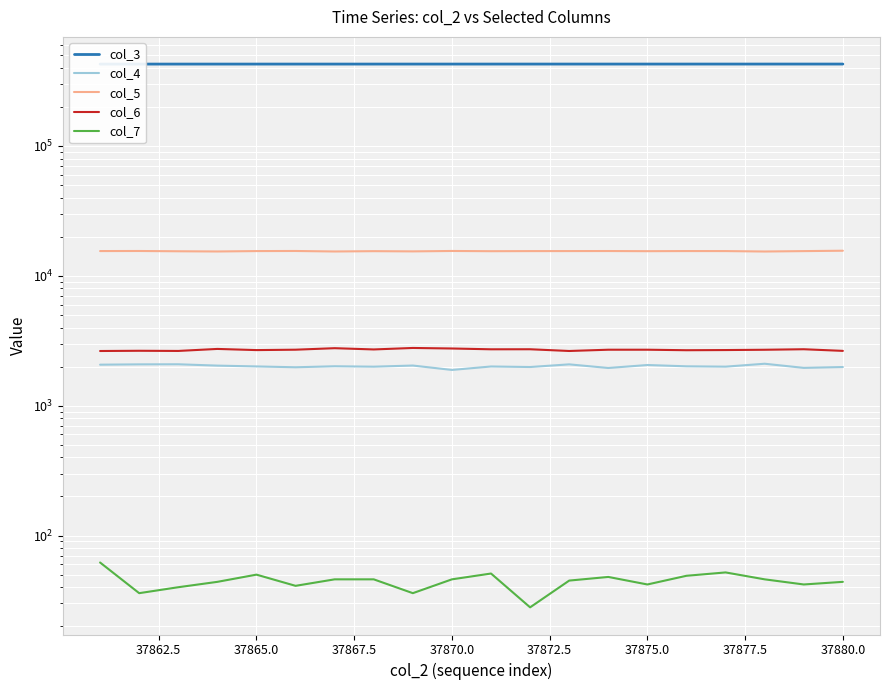

True or false: col_5 and col_3 intersect in this chart.

False